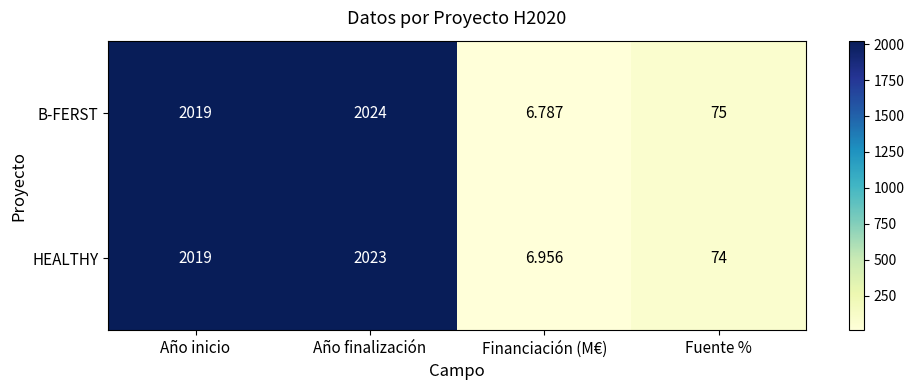

Which series has the widest spread of values?

B-FERST